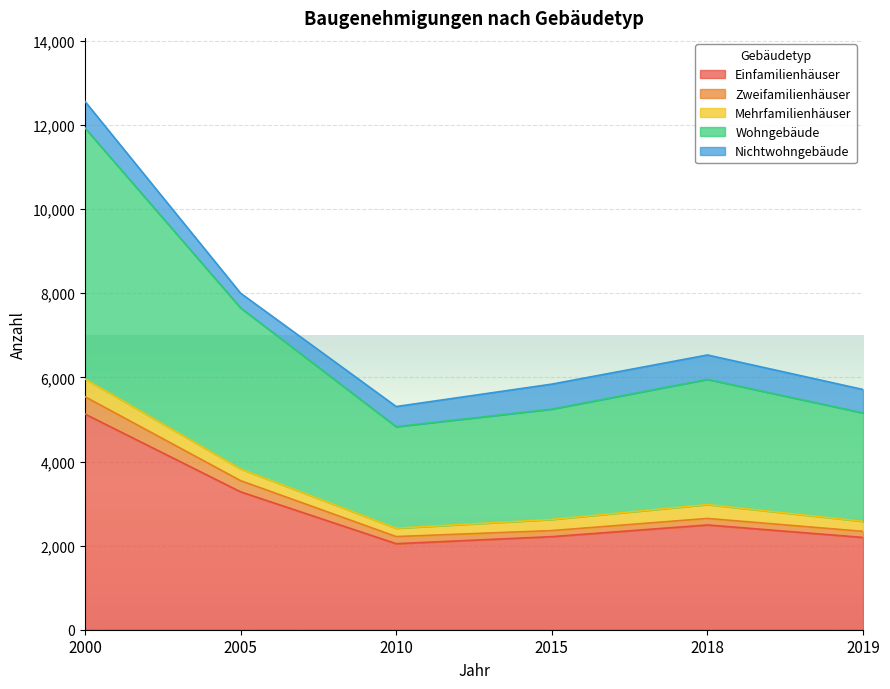

Where does the Wohngebäude series first go above 5953?

2000